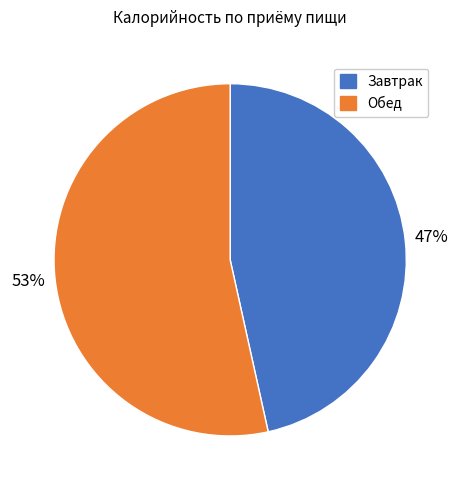

The Завтрак slice represents 33% of the pie. True or false?

False